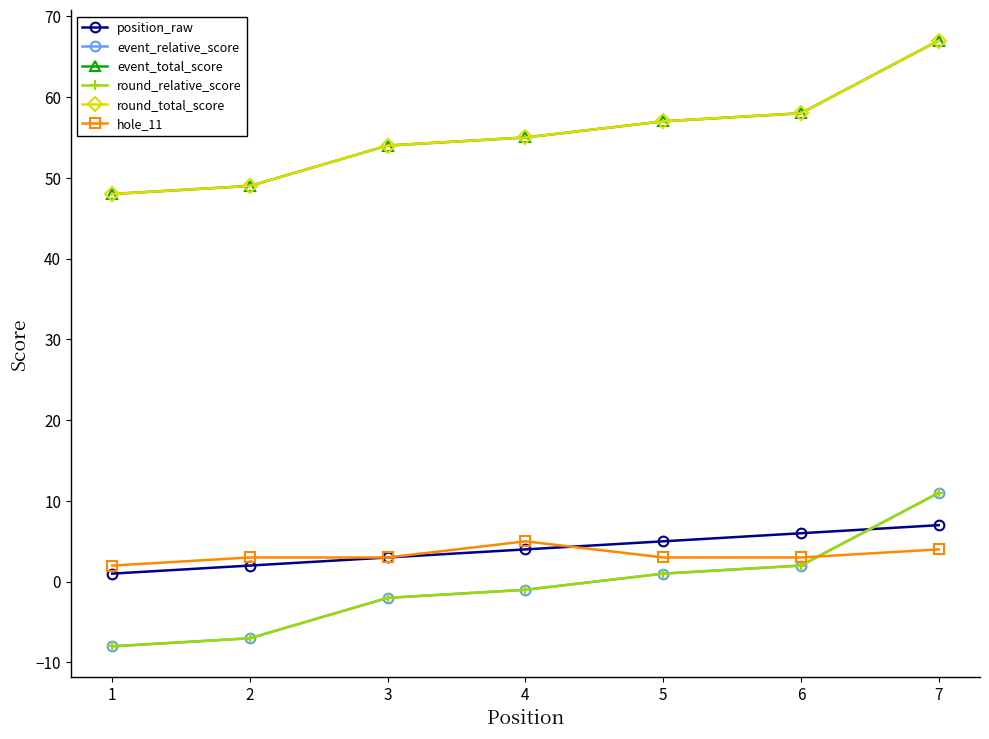

Is this an area chart (filled region under the line)?

No